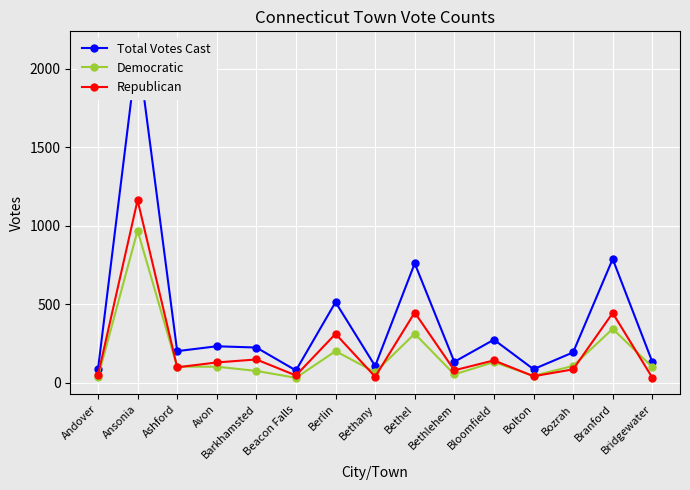

What is the total value across all series at Bethel?

1522